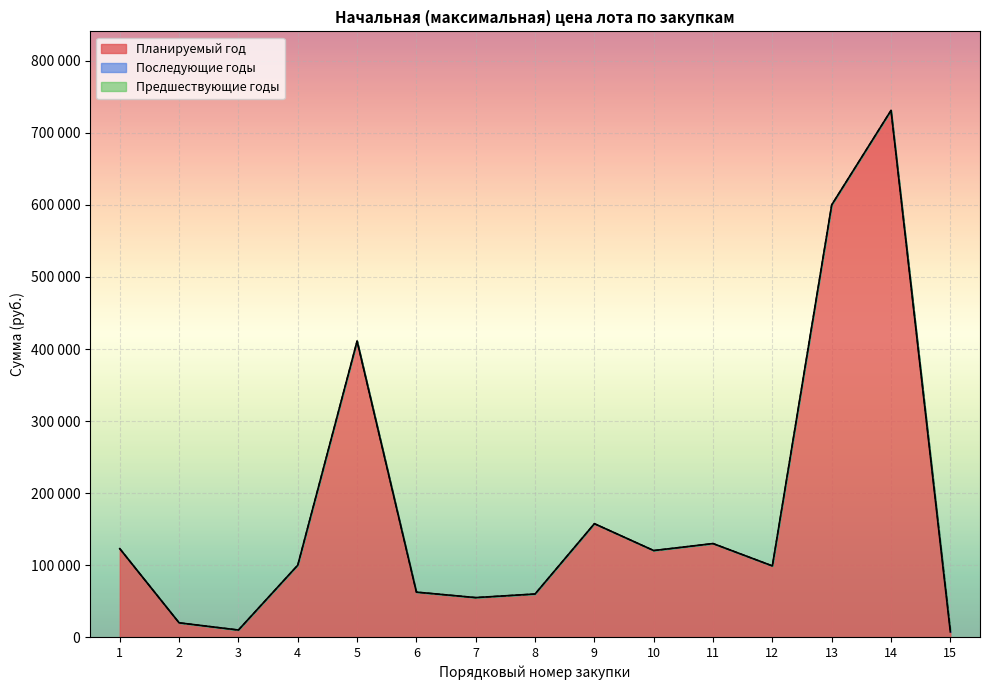

True or false: Последующие годы and Предшествующие годы cross at least once.

False